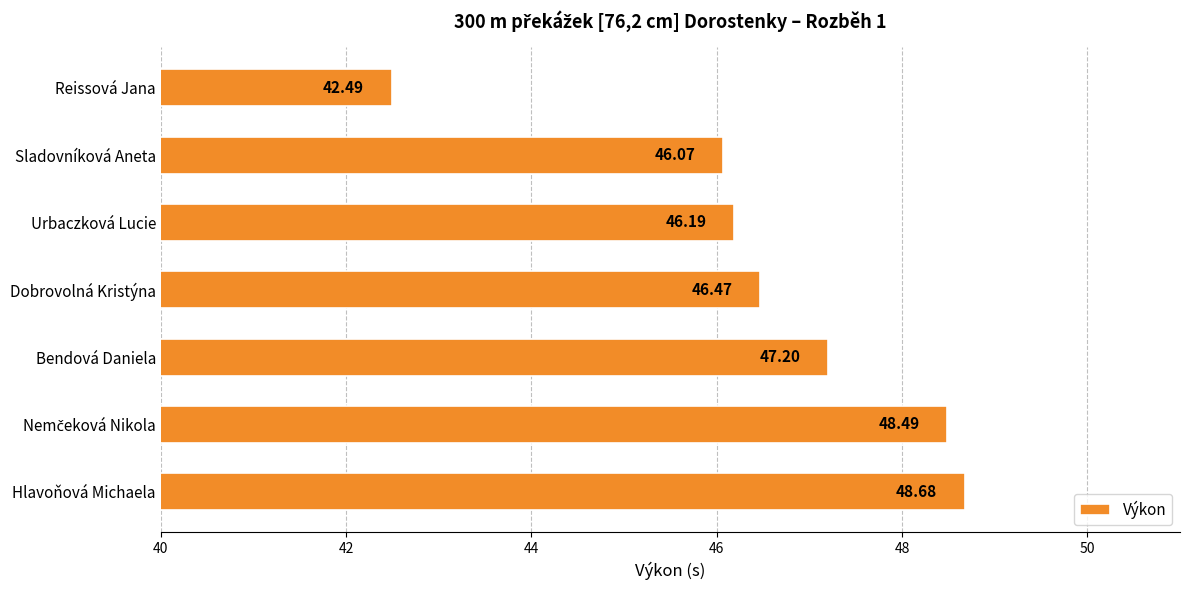

Approximately how many times larger is the value at Hlavoňová Michaela compared to Reissová Jana?

1.1